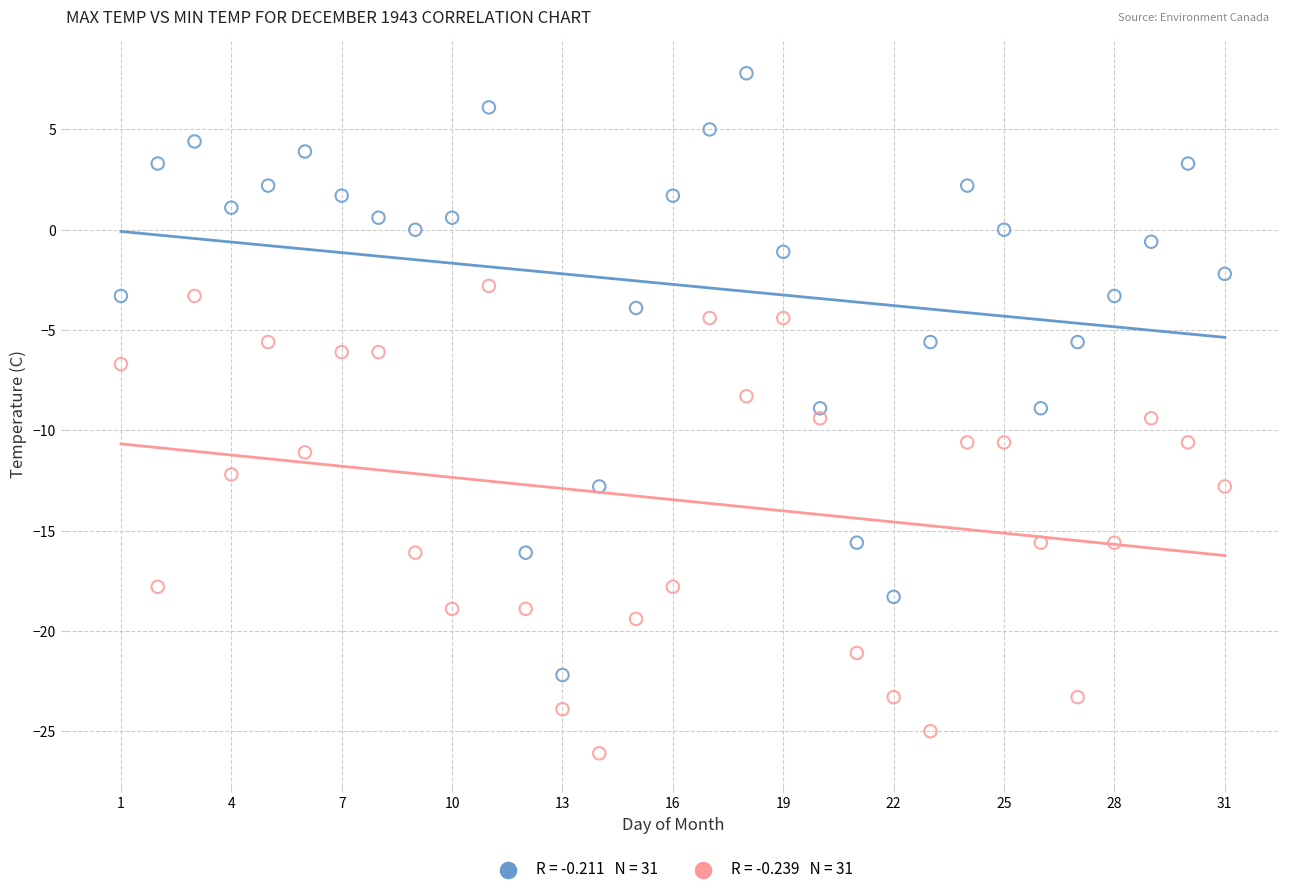

Across all data points, what is the range of Y values (max minus min)?

33.9